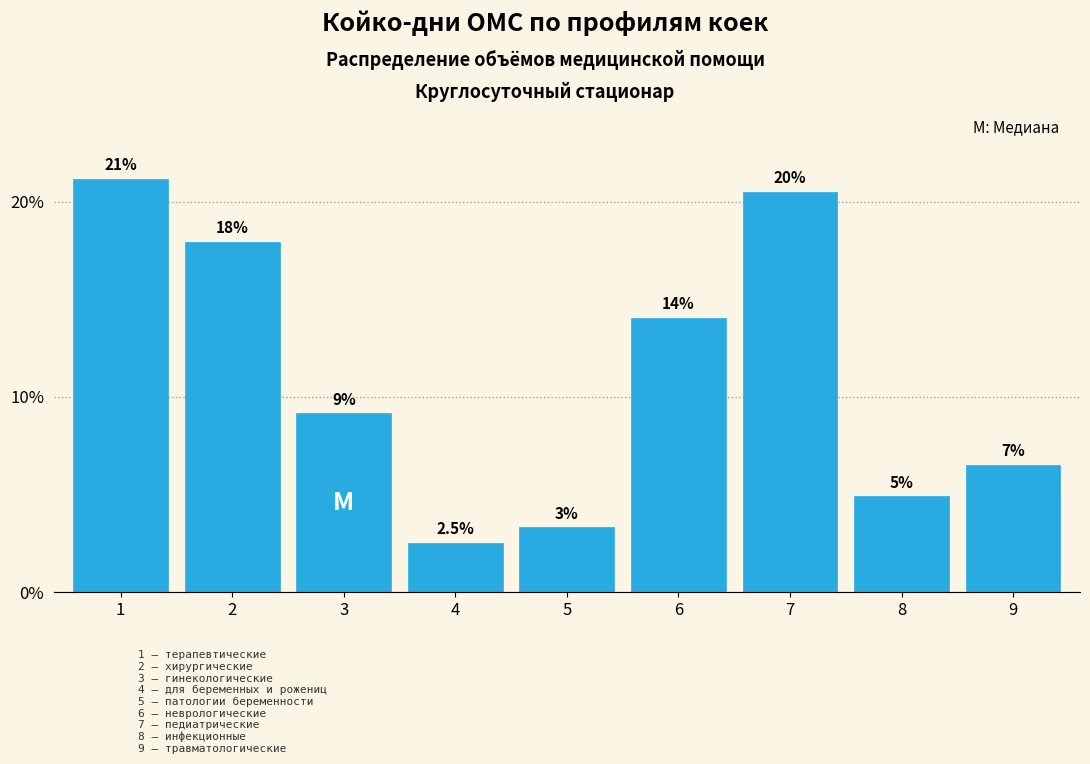

How many bars are there in total?

9